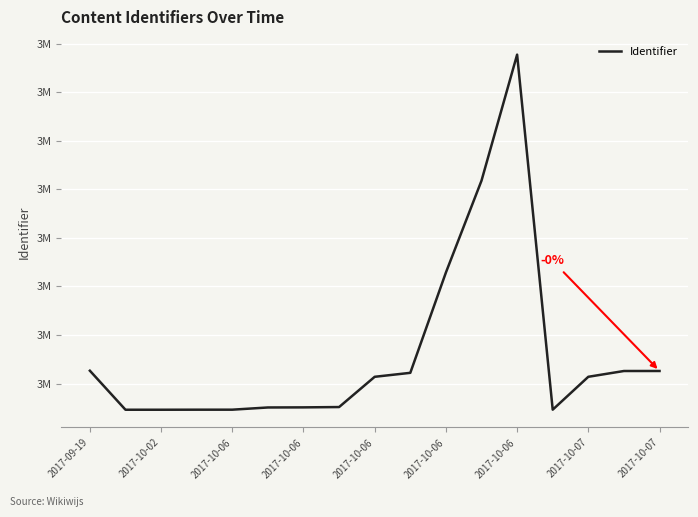

Does the chart display data point markers on the line(s)?

No